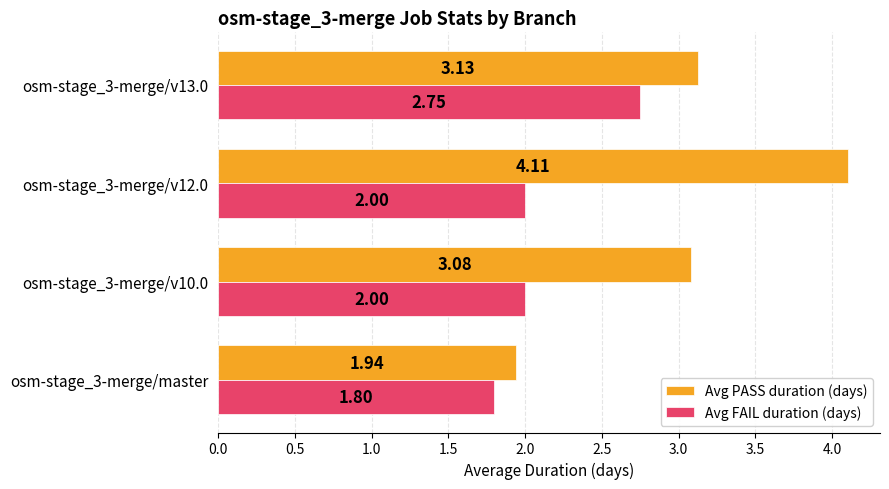

What is the spread (max minus min) of values at osm-stage_3-merge/v12.0?

2.1